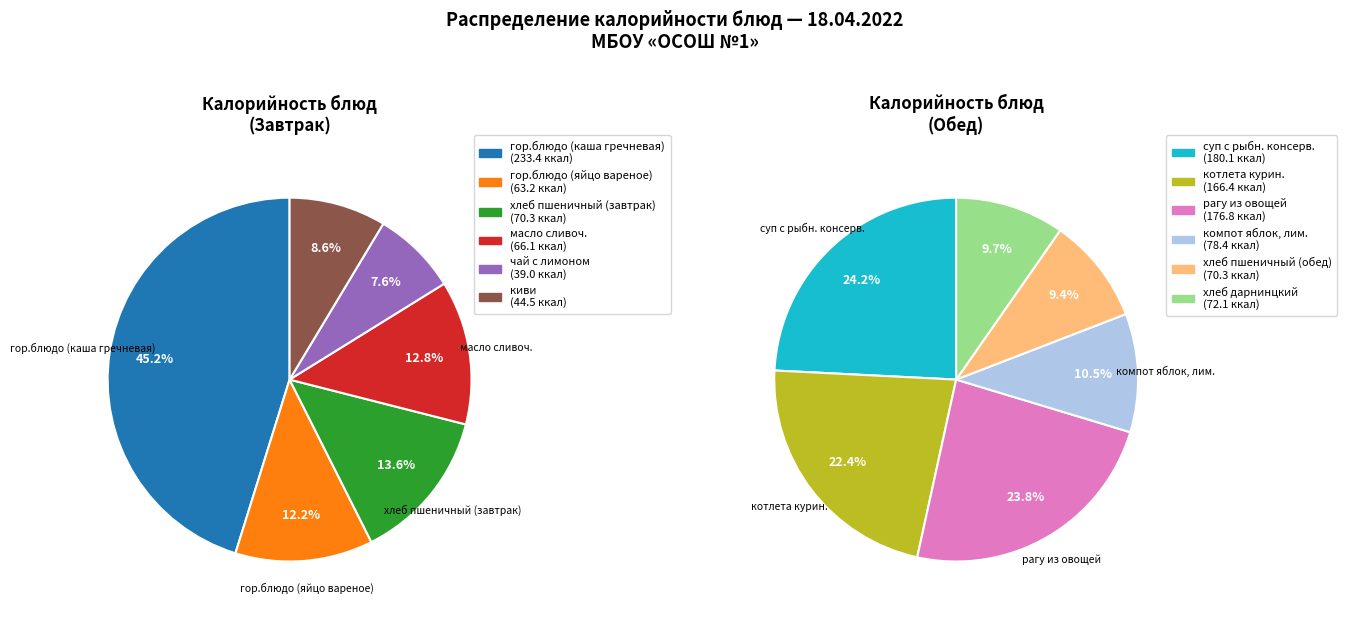

Approximately how many times larger is the value at рагу из овощей compared to хлеб пшеничный (завтрак)?

2.5